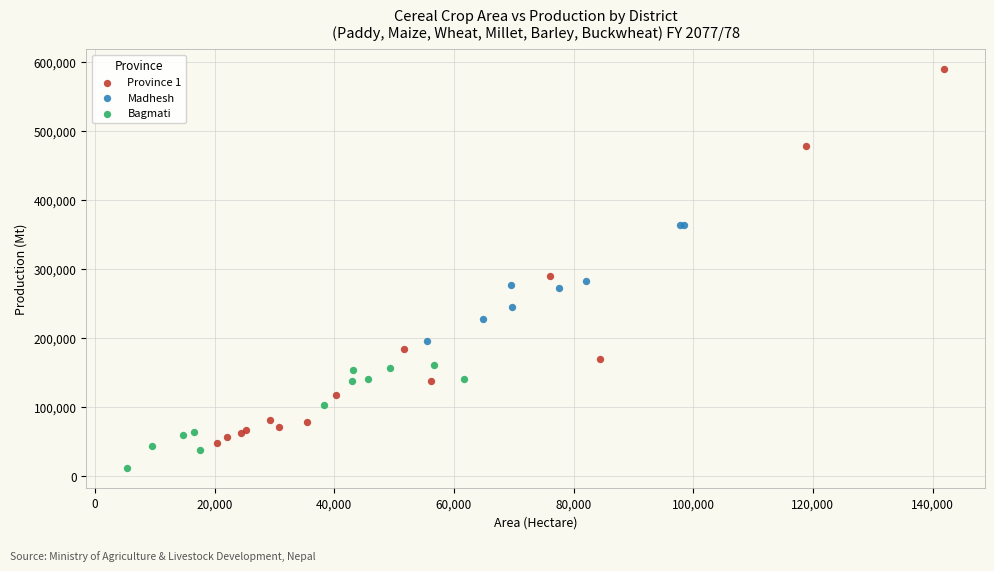

Which series reaches the minimum Y coordinate?

Bagmati